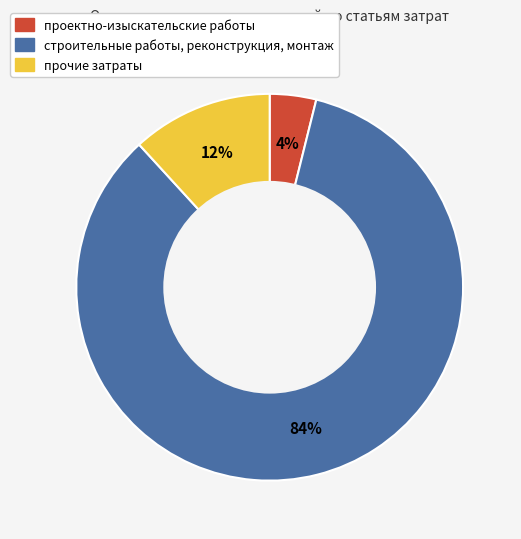

Do проектно-изыскательские работы and строительные работы, реконструкция, монтаж together represent more than half of the pie?

Yes